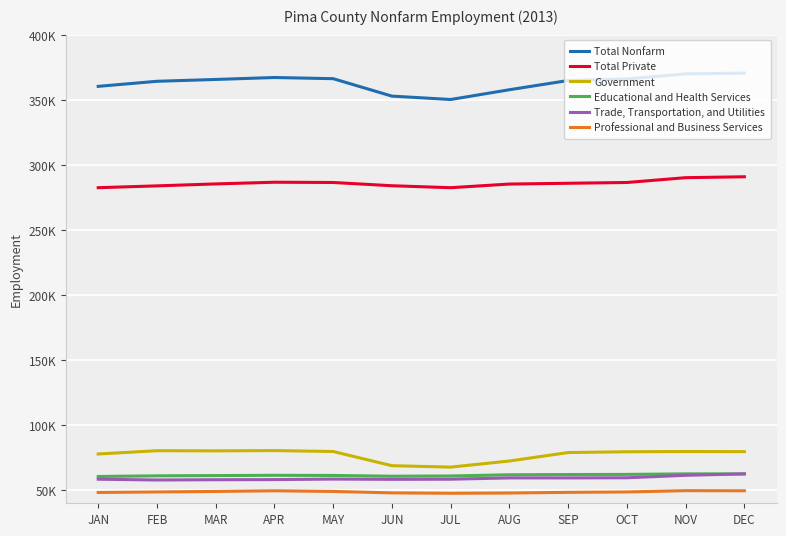

The value of Educational and Health Services at FEB is 61100. True or false?

True